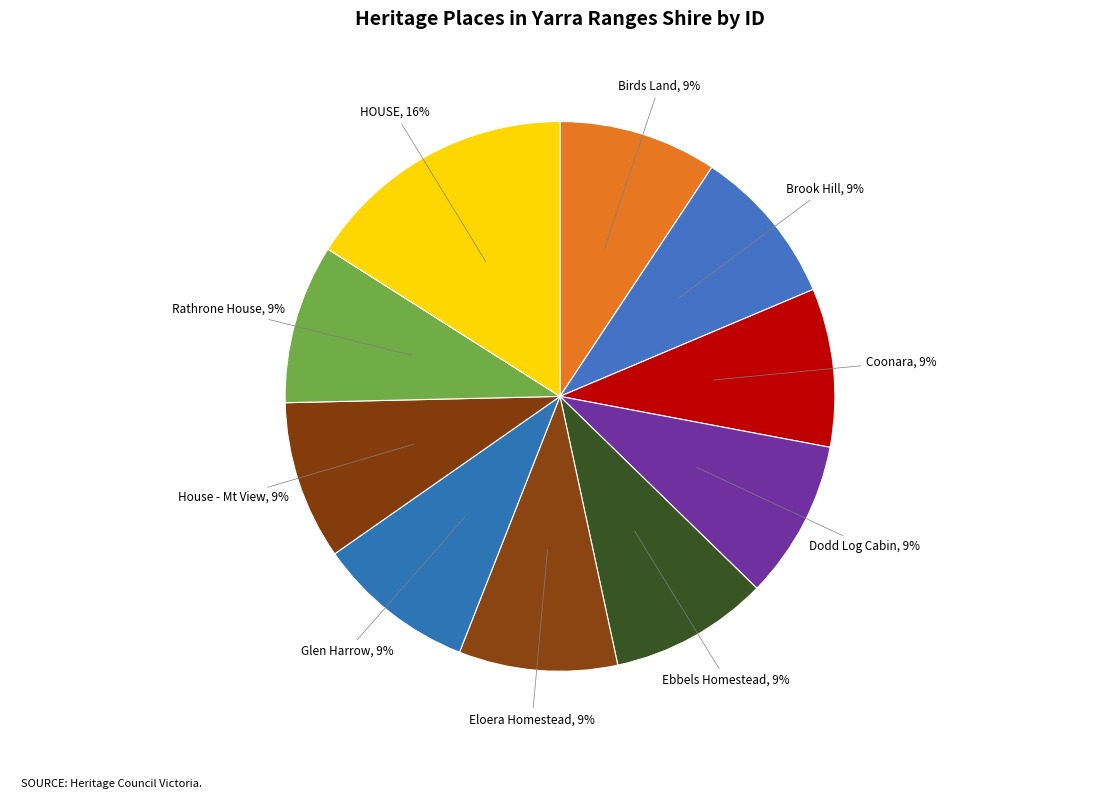

How many slices are in this pie chart?

10